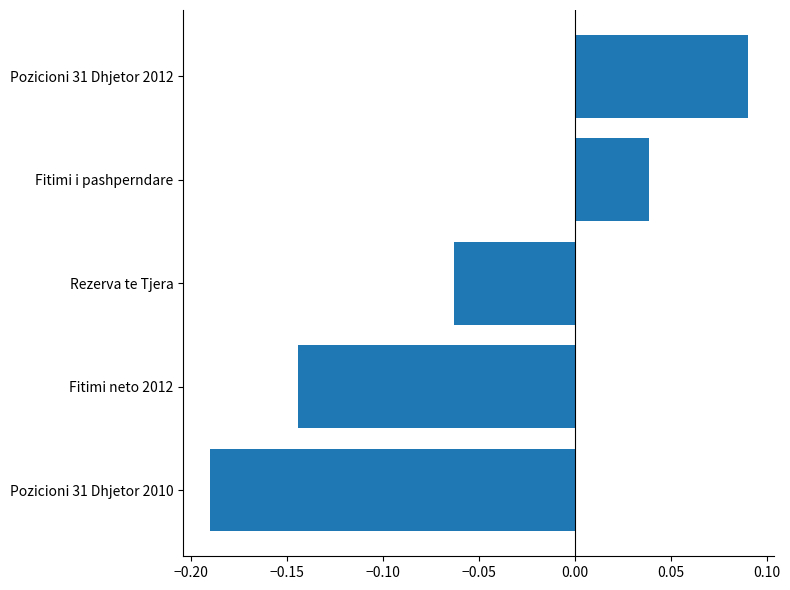

List the labels in order of value, smallest first.

Pozicioni 31 Dhjetor 2010, Fitimi neto 2012, Rezerva te Tjera, Fitimi i pashperndare, Pozicioni 31 Dhjetor 2012